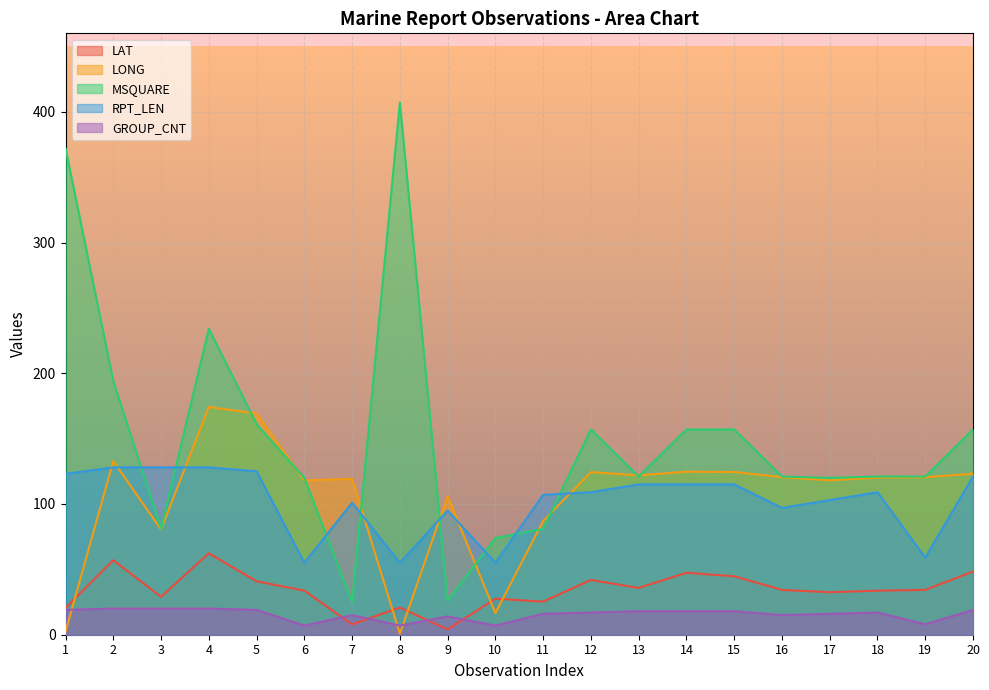

At which category does LONG reach its first local valley?

3